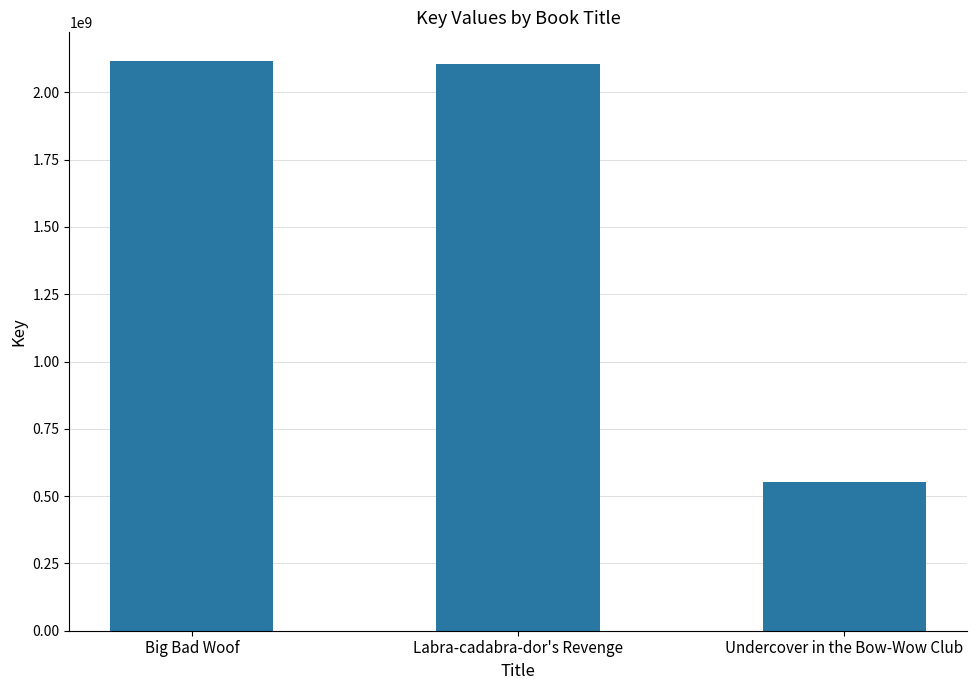

Reading left to right, transcribe all the data shown in this chart.

Big Bad Woof=2117217852	Labra-cadabra-dor's Revenge=2104011075	Undercover in the Bow-Wow Club=552319111